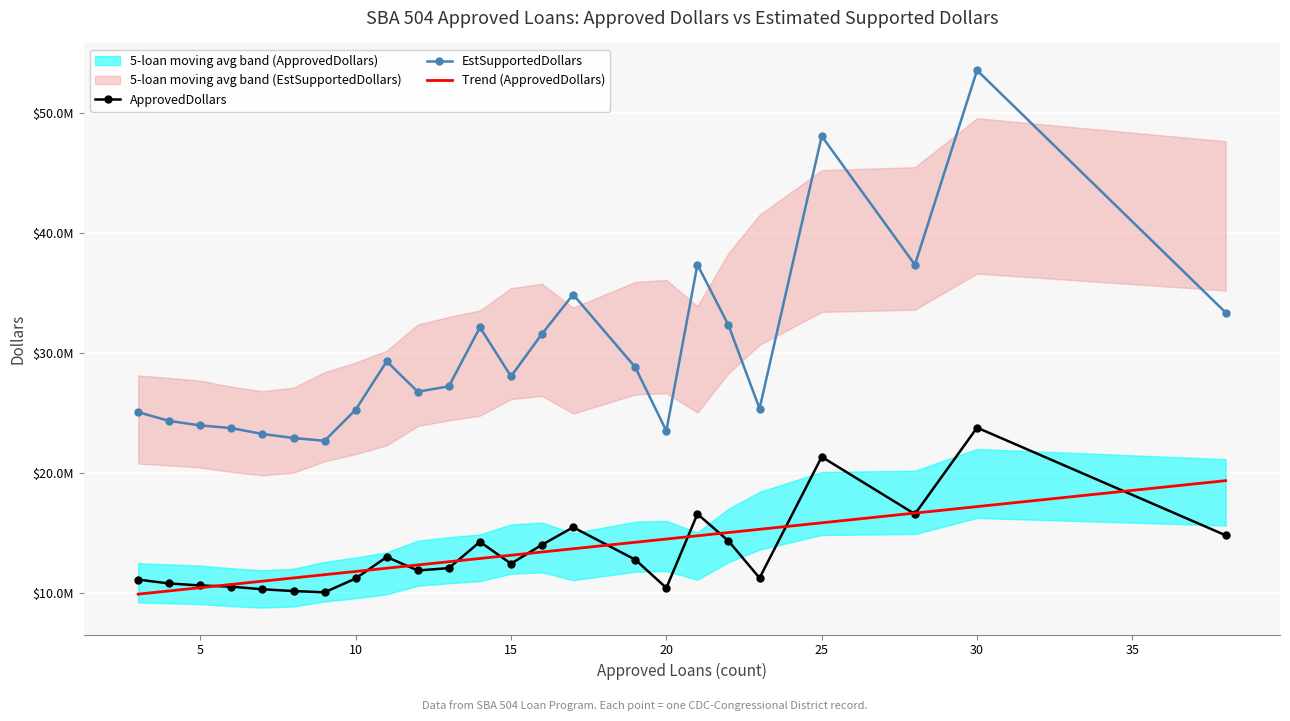

Is the value of EstSupportedDollars at 14 greater than the value of ApprovedDollars at 17?

Yes